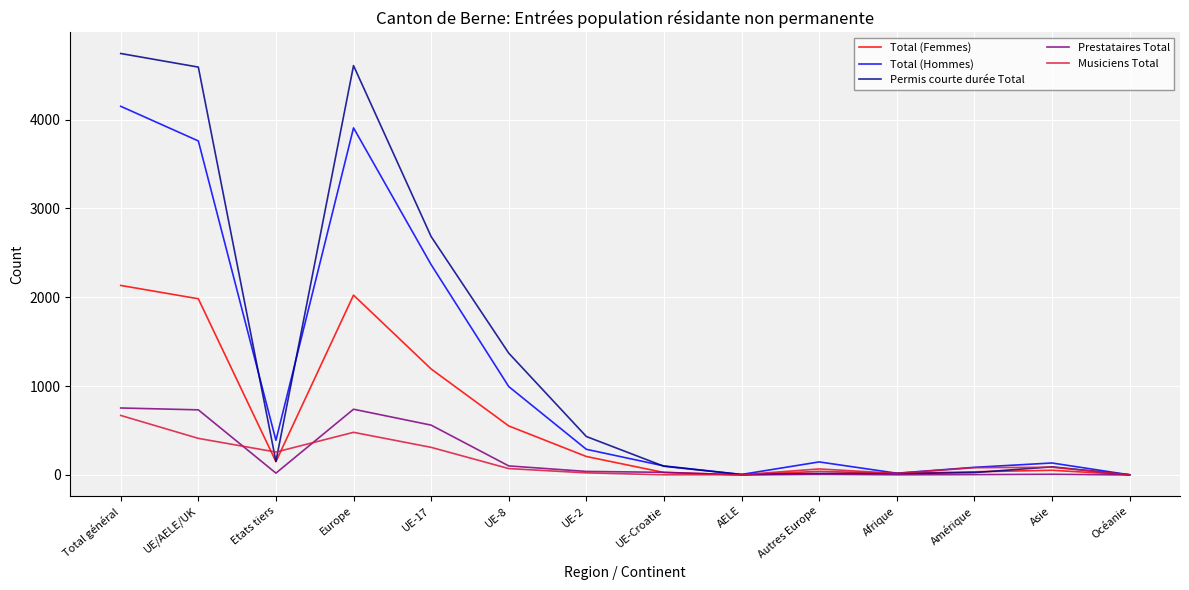

What is the total value across all series at UE-Croatie?

260